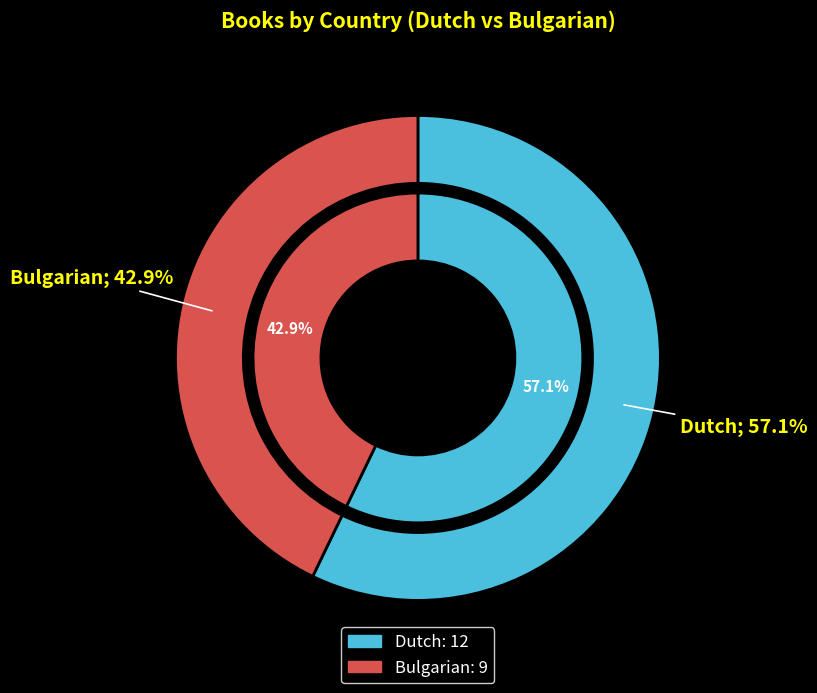

To the nearest percent, what is the difference between the Dutch and Bulgarian slice percentages?

14%